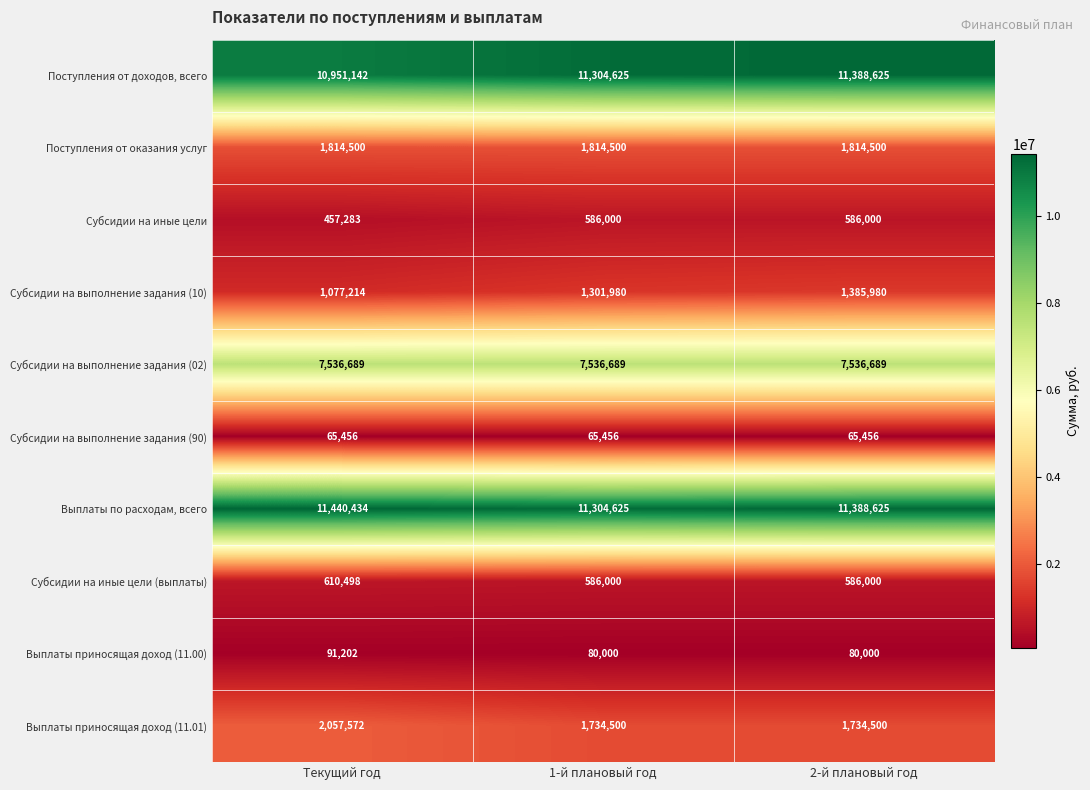

Count the Выплаты по расходам, всего values in the range 11304625 to 11440434.

3